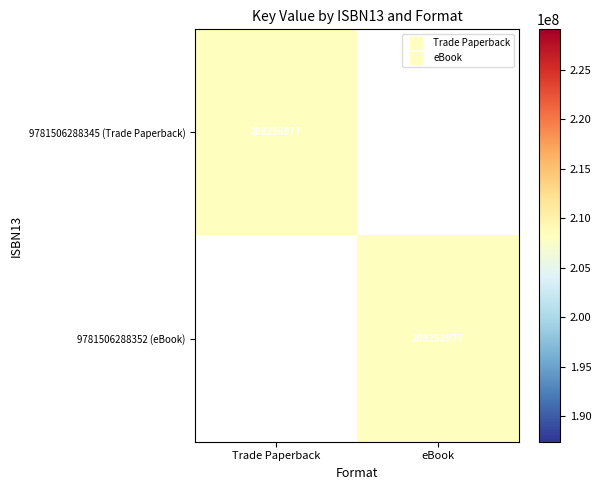

At which category is the sum across all series the highest?

Trade Paperback